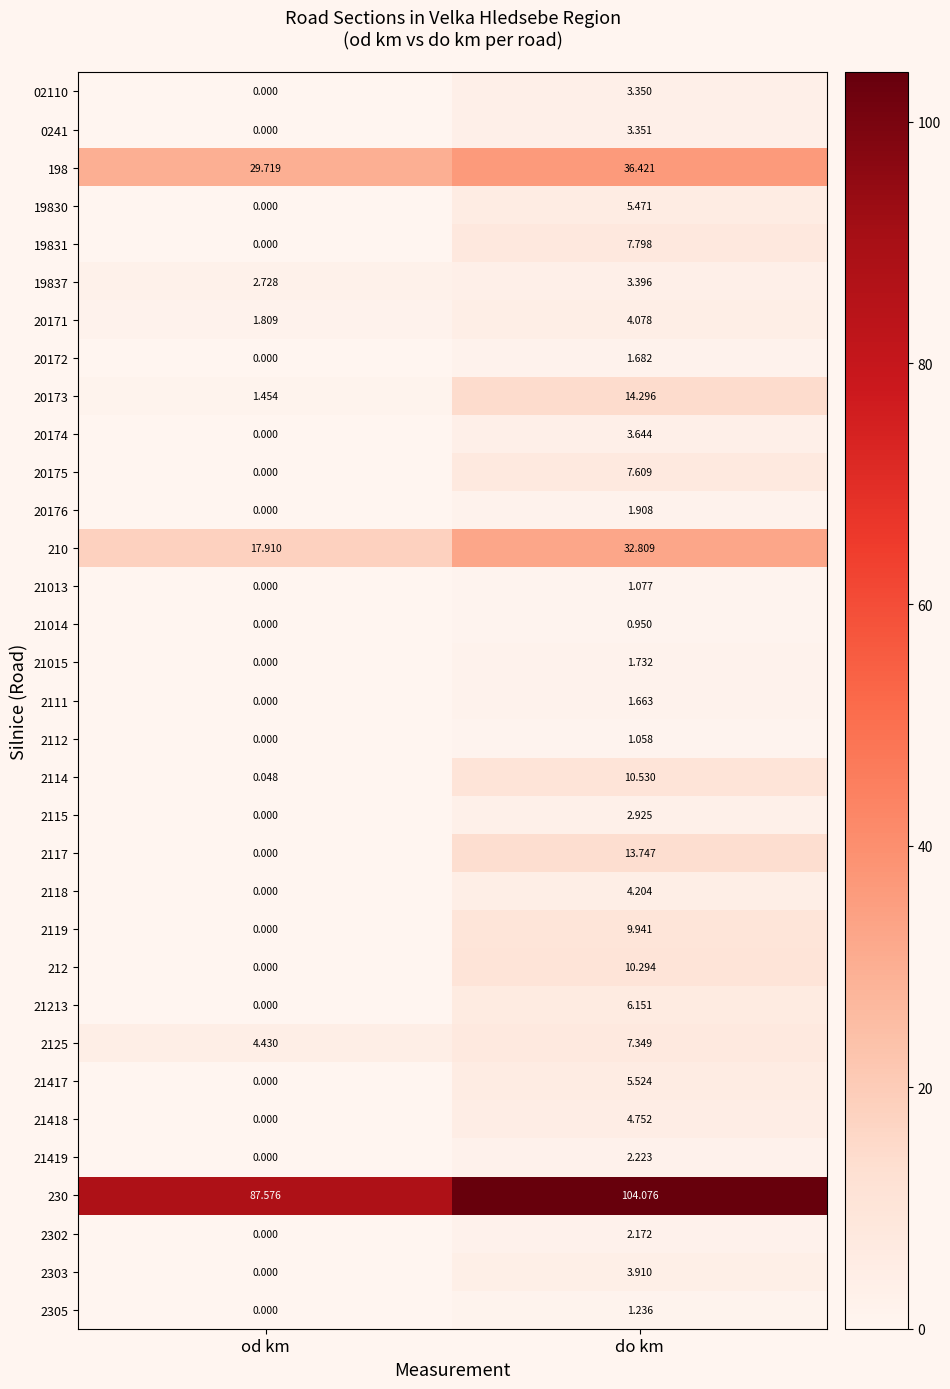

At which label is 2117 closest to 6?

od km